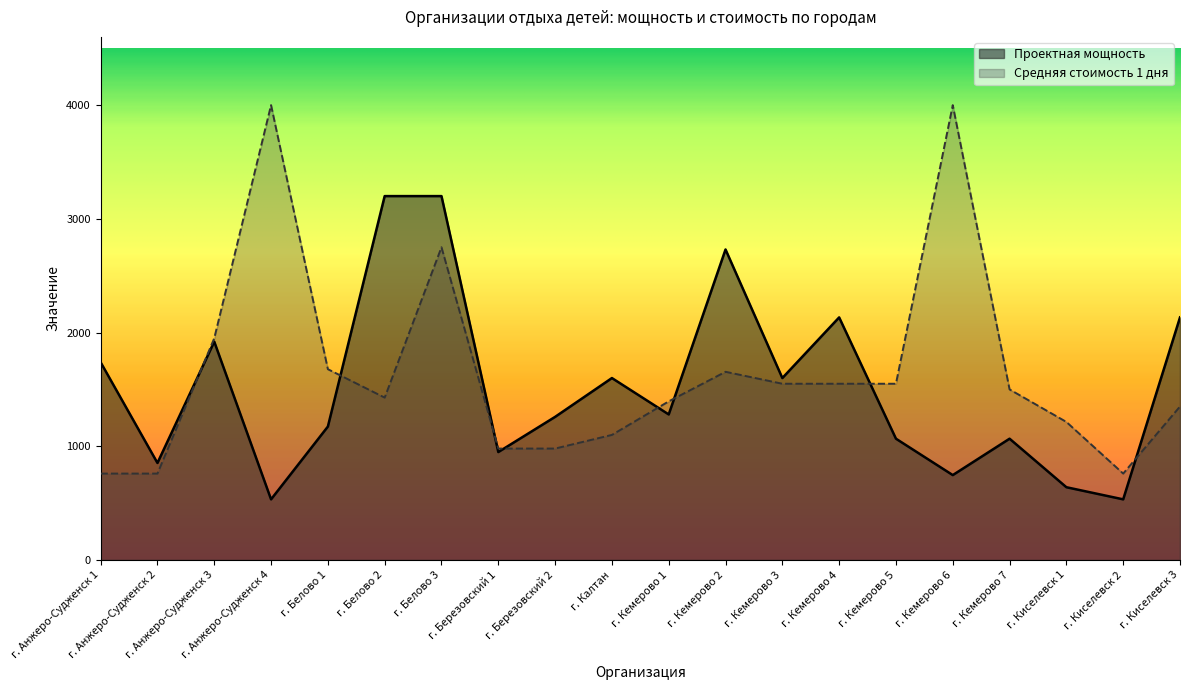

Count the number of data series in this chart.

2